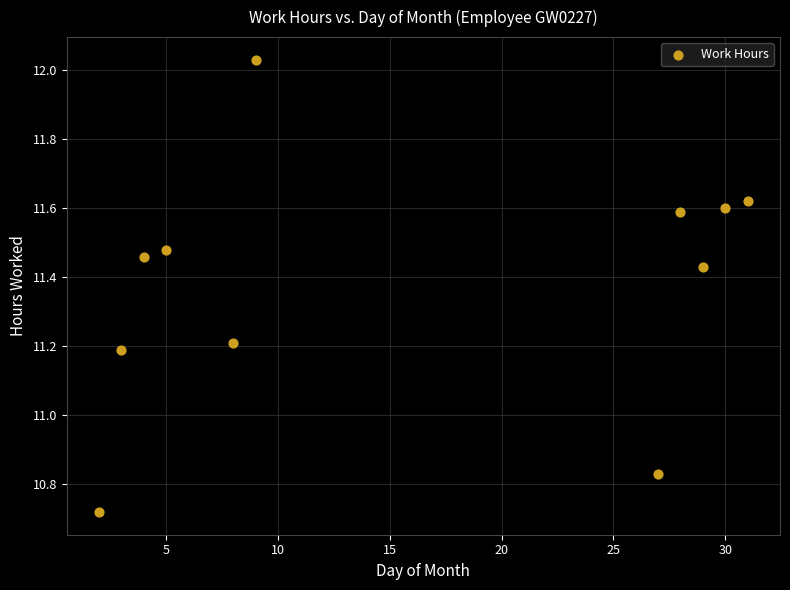

What is the average X value?

16.0